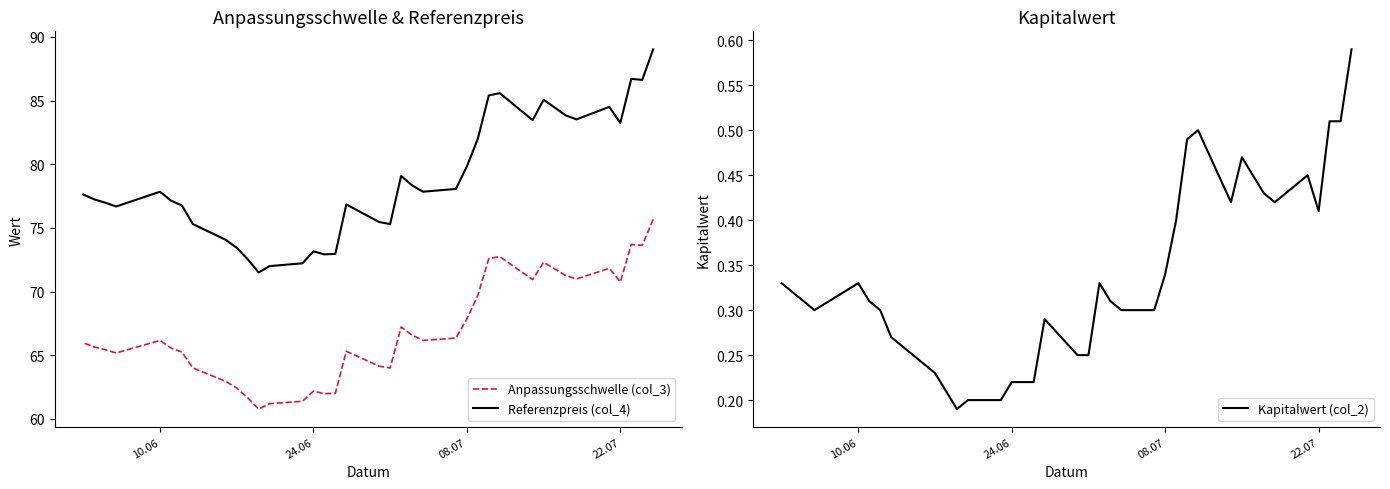

Is it true that Anpassungsschwelle (col_3) equals 20.1 at 16?

False